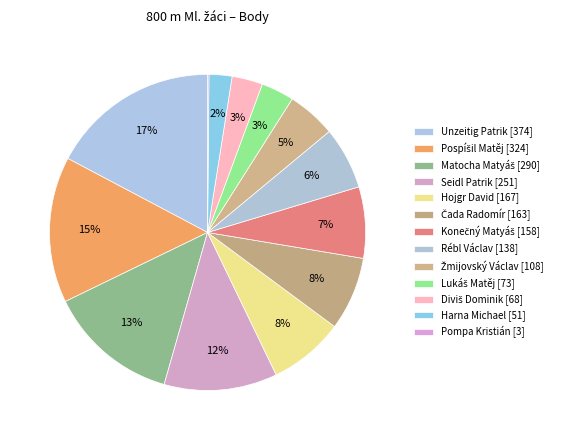

What portion of the pie excludes Unzeitig Patrik [374]?

82.7%